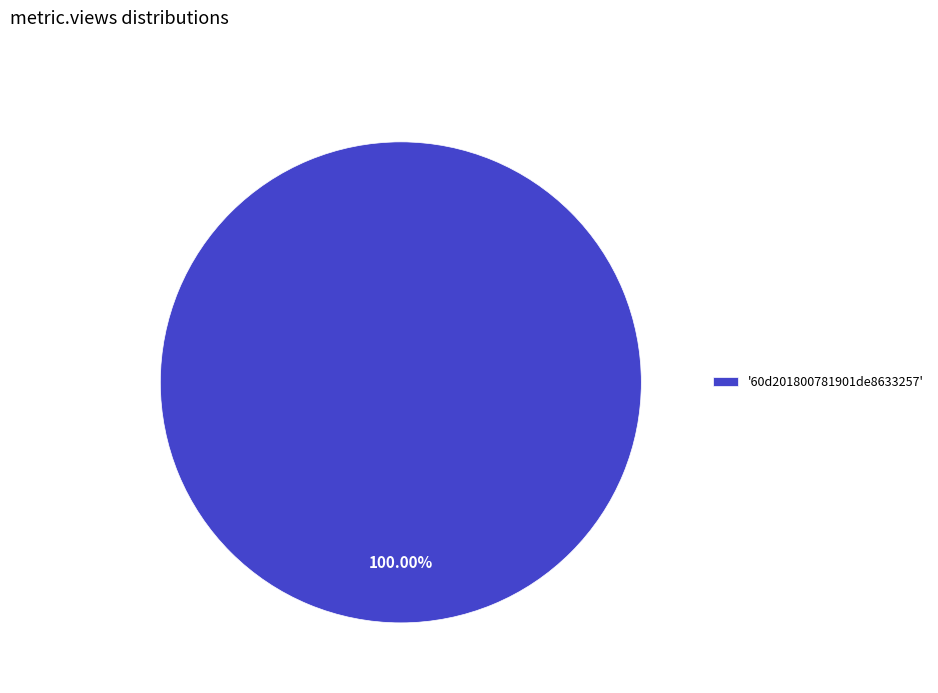

Does '60d201800781901de8633257' account for over 50% of the chart?

Yes